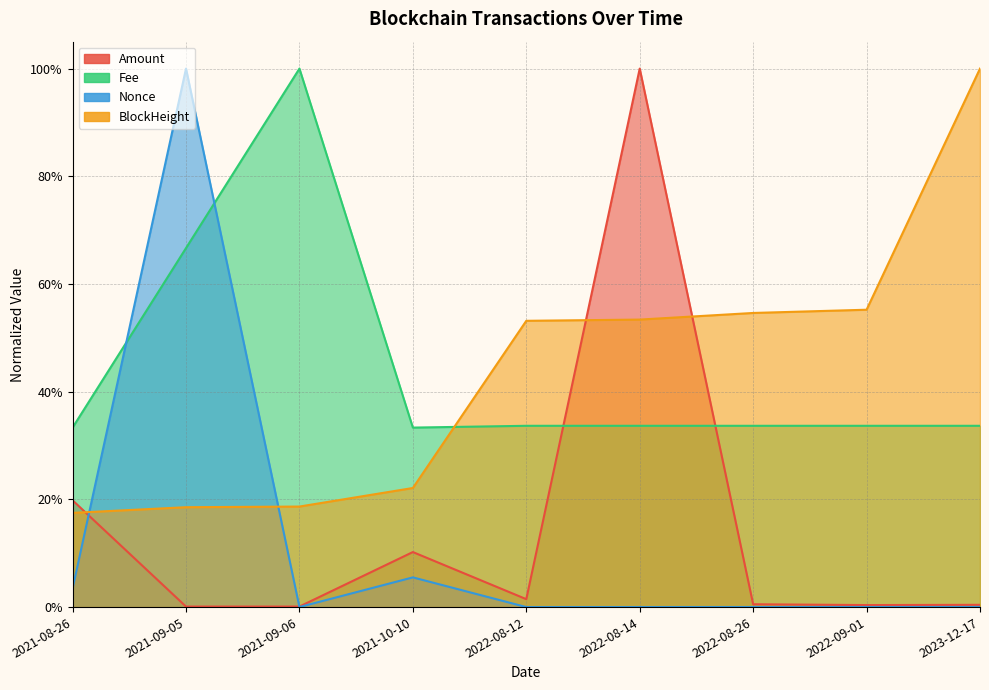

The BlockHeight series shows 0.2 at 2021-10-10. True or false?

True